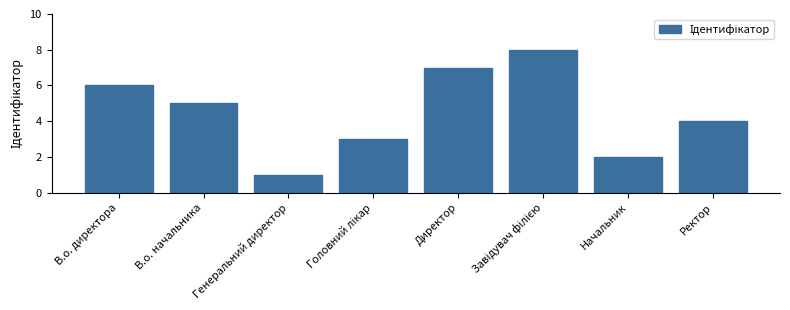

Reading left to right, list all the values displayed in this chart.

6	5	1	3	7	8	2	4